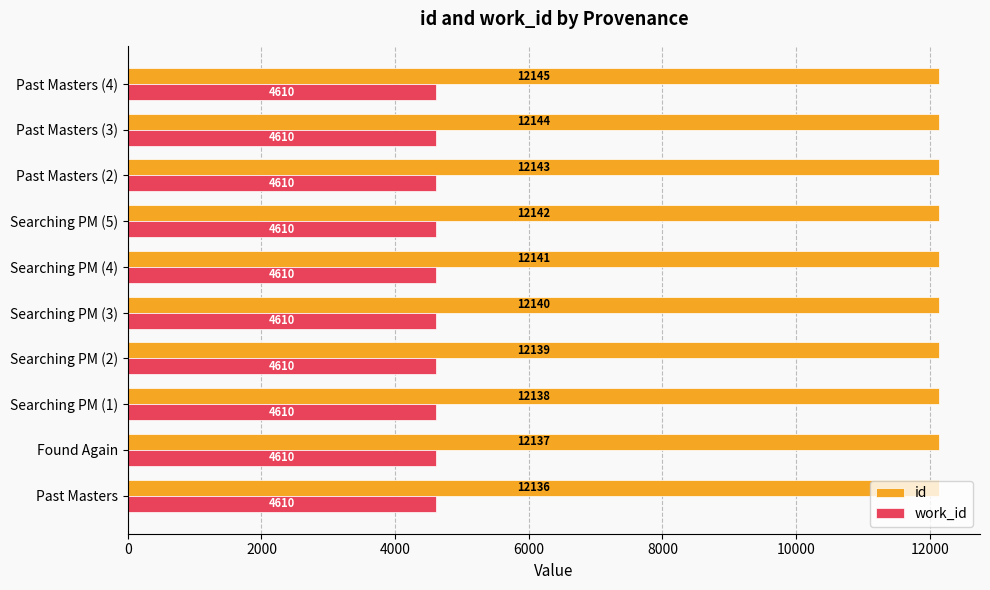

How many id values are between 12138 and 12143?

6